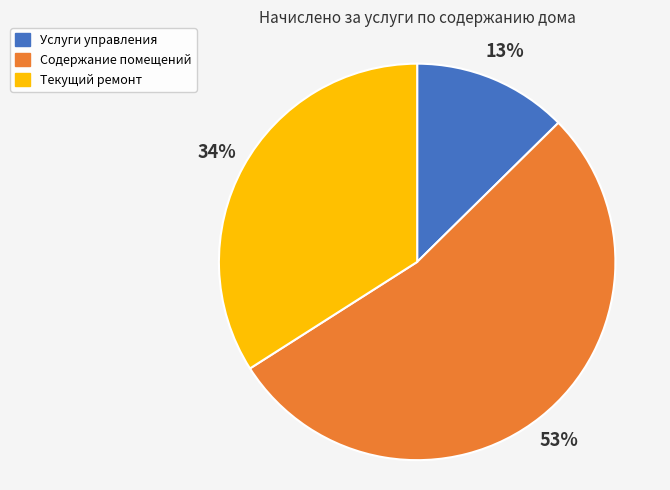

Is the sum of Текущий ремонт and Услуги управления greater than half?

No